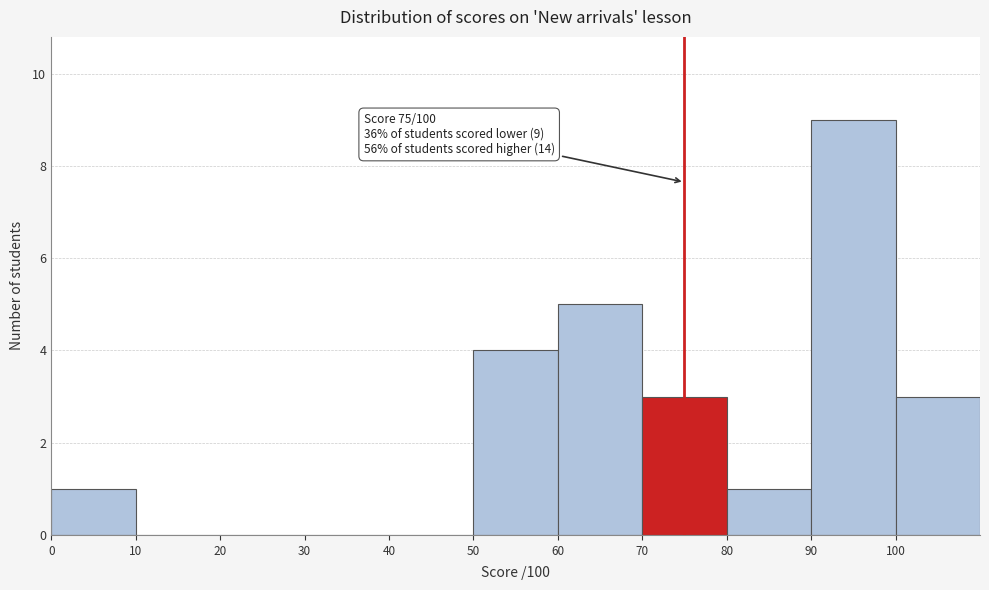

Over which range of the x-axis is the bar tallest?

90 to 100